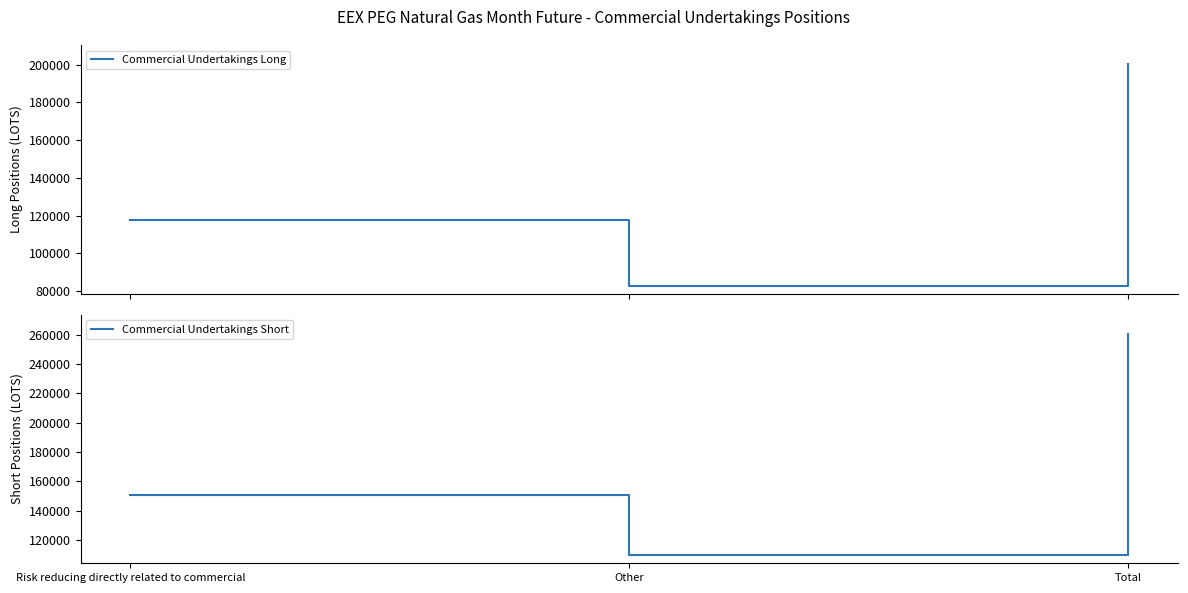

Is the value of Commercial Undertakings Long at Total greater than the value of Commercial Undertakings Short at Risk reducing directly related to commercial?

Yes